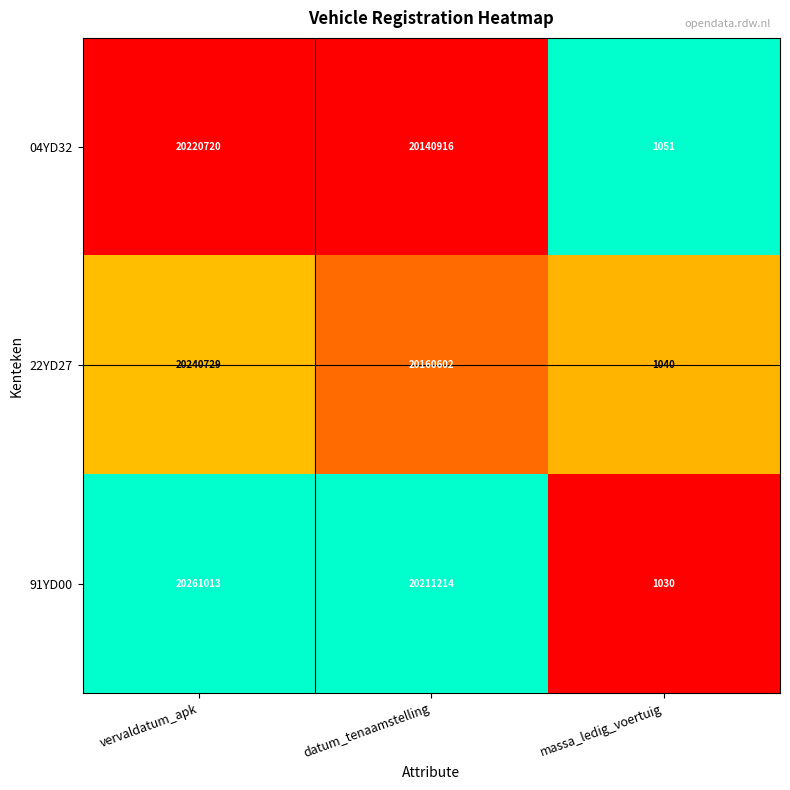

What is the sum of all 91YD00 values?

40473257